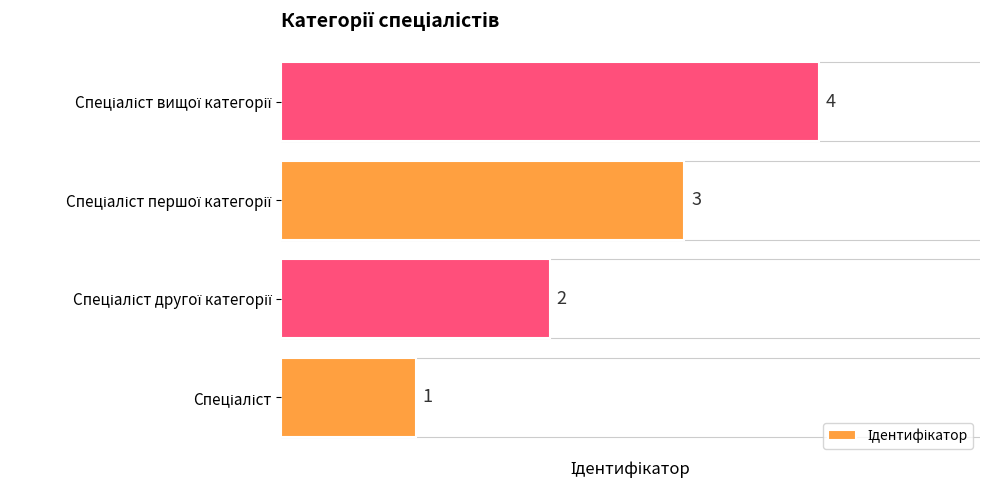

Does the chart contain any negative values?

No